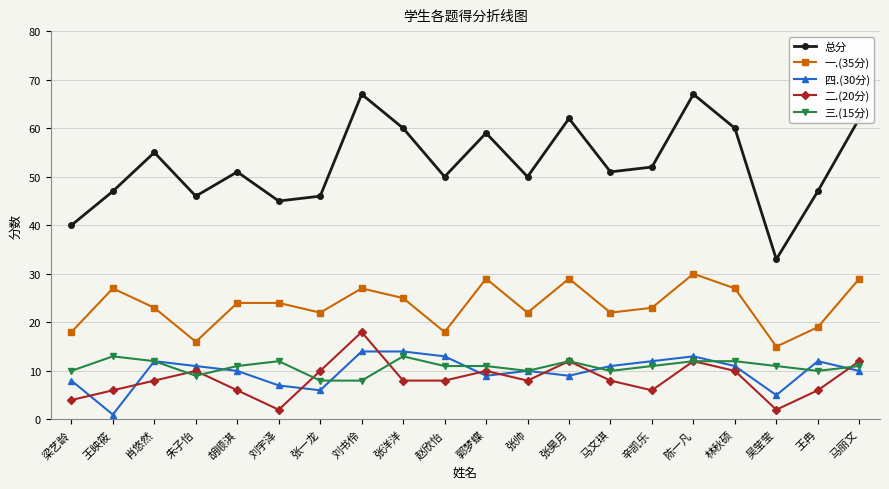

True or false: 一.(35分) and 二.(20分) intersect in this chart.

False